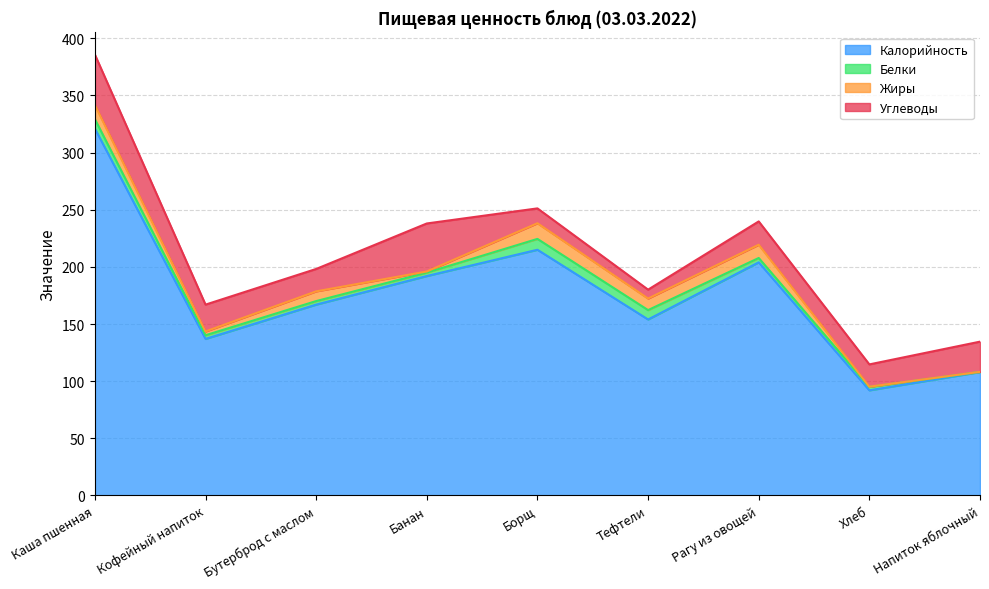

Where is the first local maximum for Углеводы?

Банан